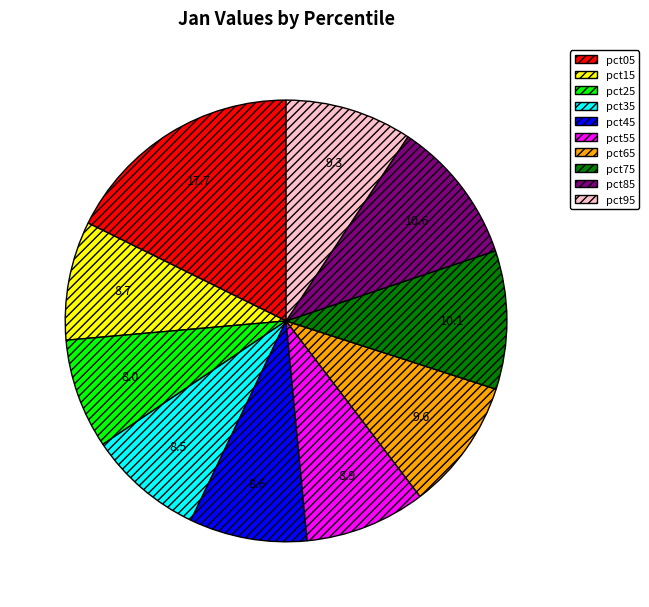

Do pct45 and pct55 together represent more than half of the pie?

No